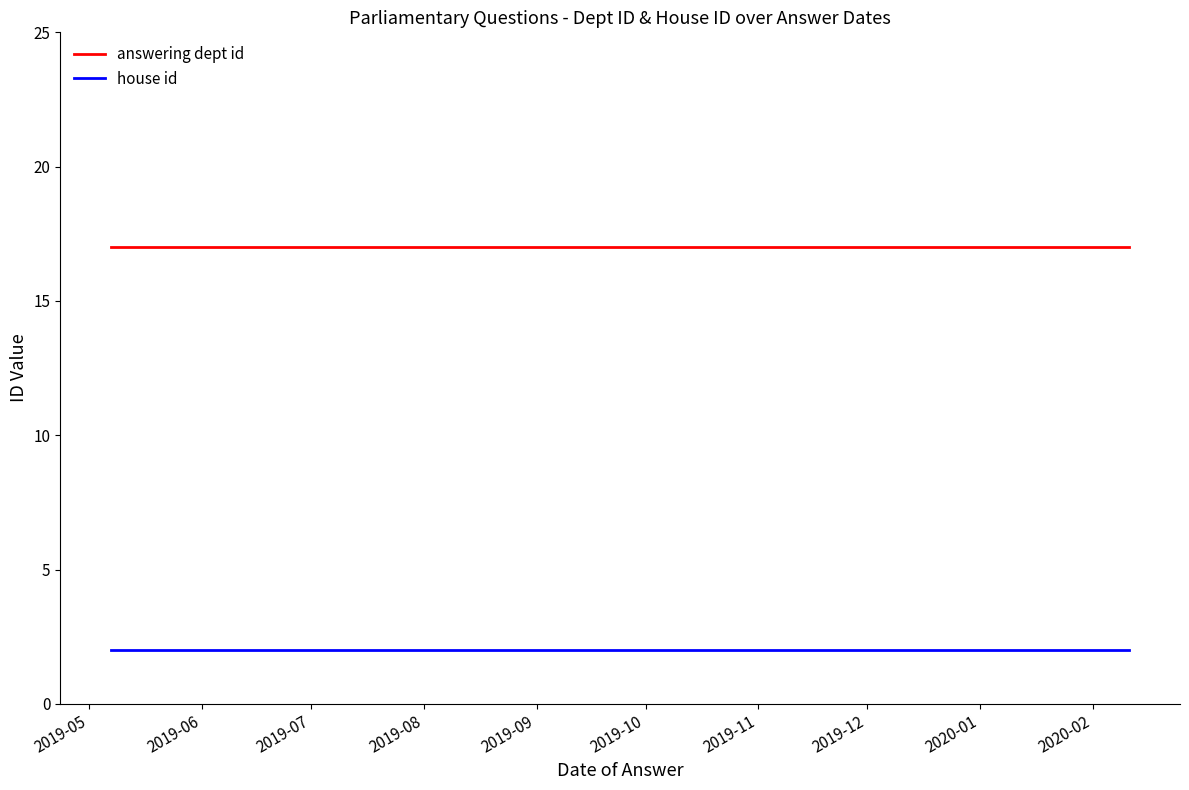

True or false: house id and answering dept id cross at least once.

False